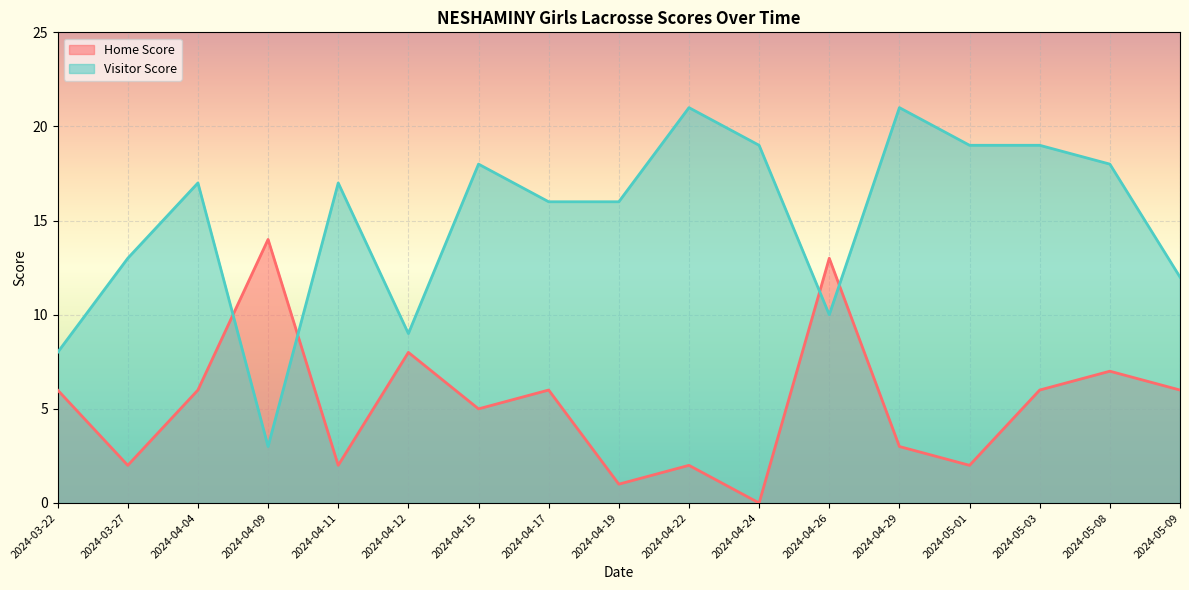

At which label does Home Score first exceed 6?

2024-04-09